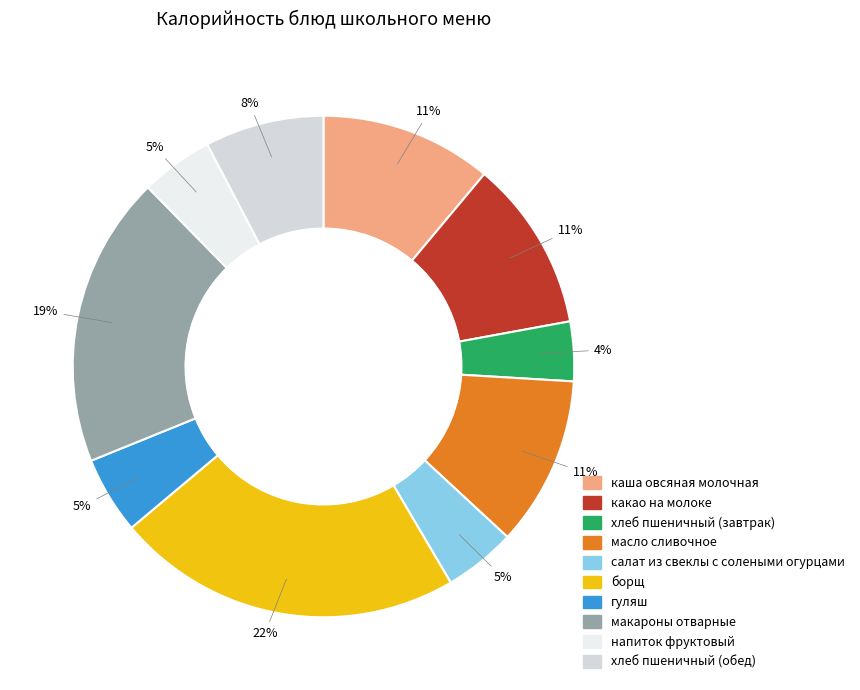

How many slices are in this pie chart?

10